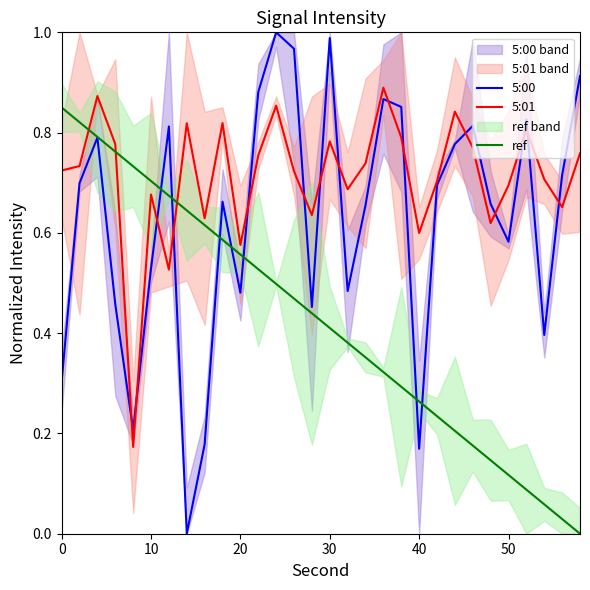

Does the chart display data point markers on the line(s)?

No